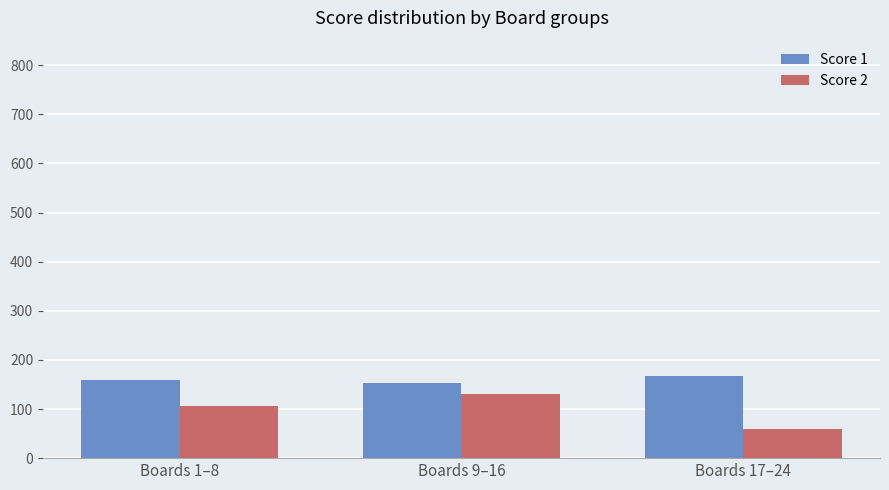

How many bars are there in total?

6